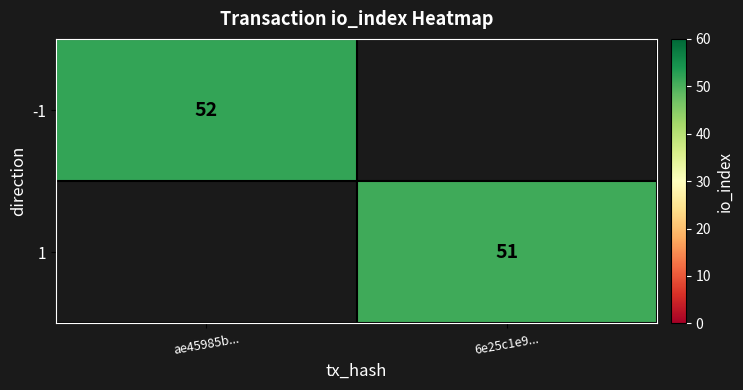

Is it true that 1 equals 51 at 6e25c1e9...?

True